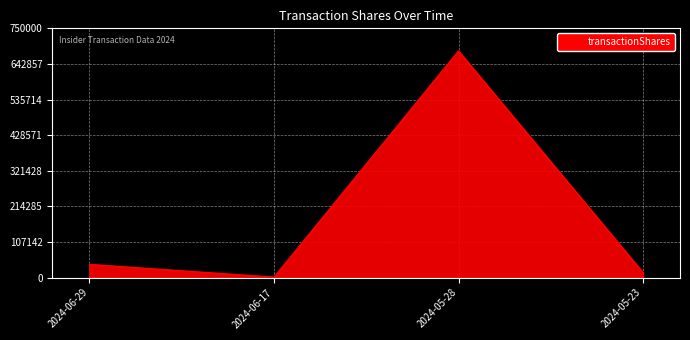

Where is the data nearest to the value 341890?

2024-06-29